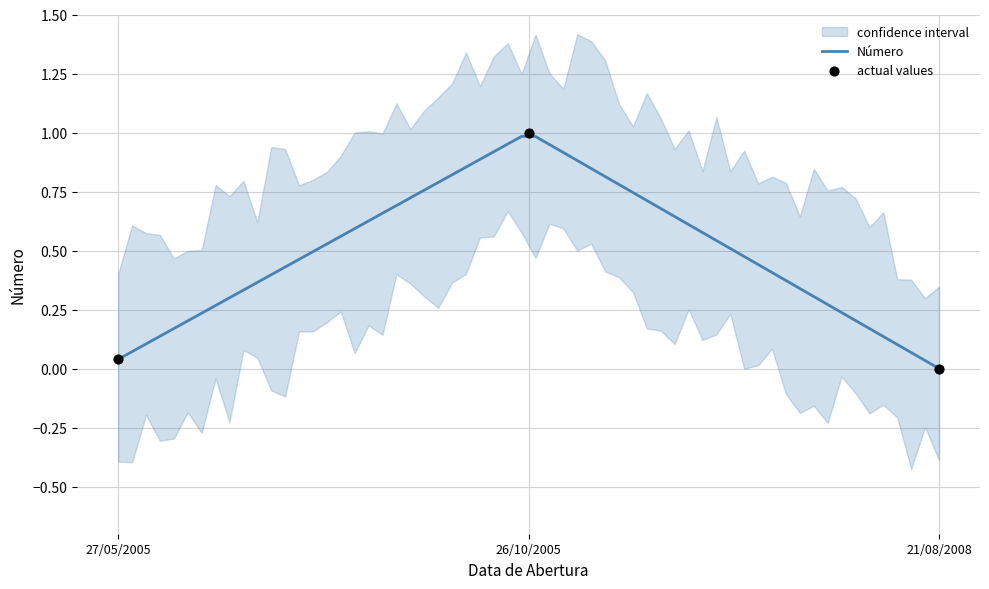

What is the change in value from 27/05/2005 to 26/10/2005?

+1.0